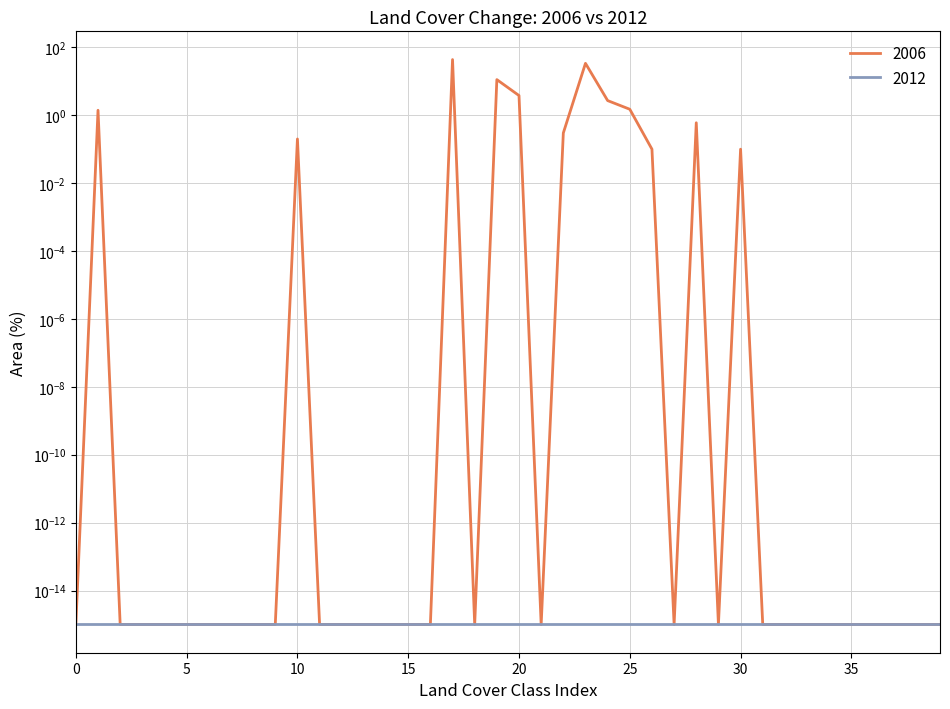

The chart shows a value of 0.0 at Glaciers and perpetual snow. True or false?

False